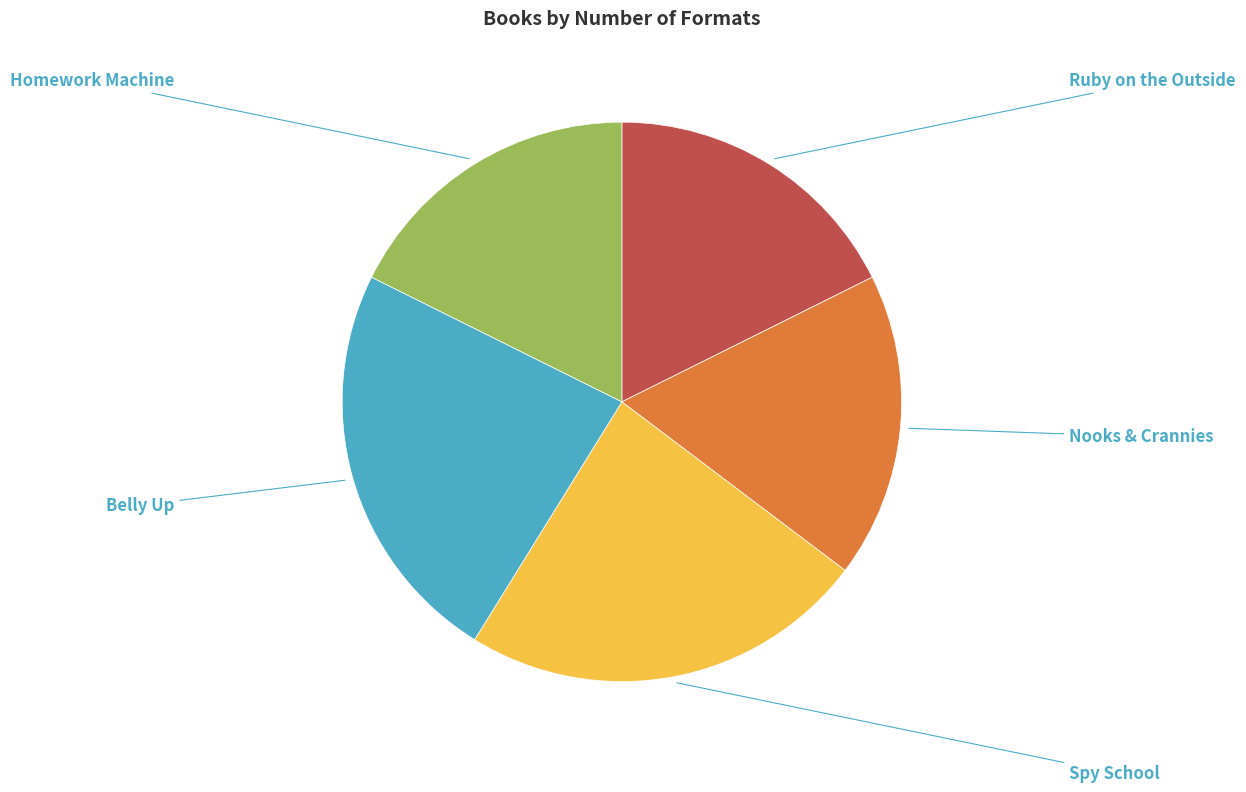

How many slices are in this pie chart?

5